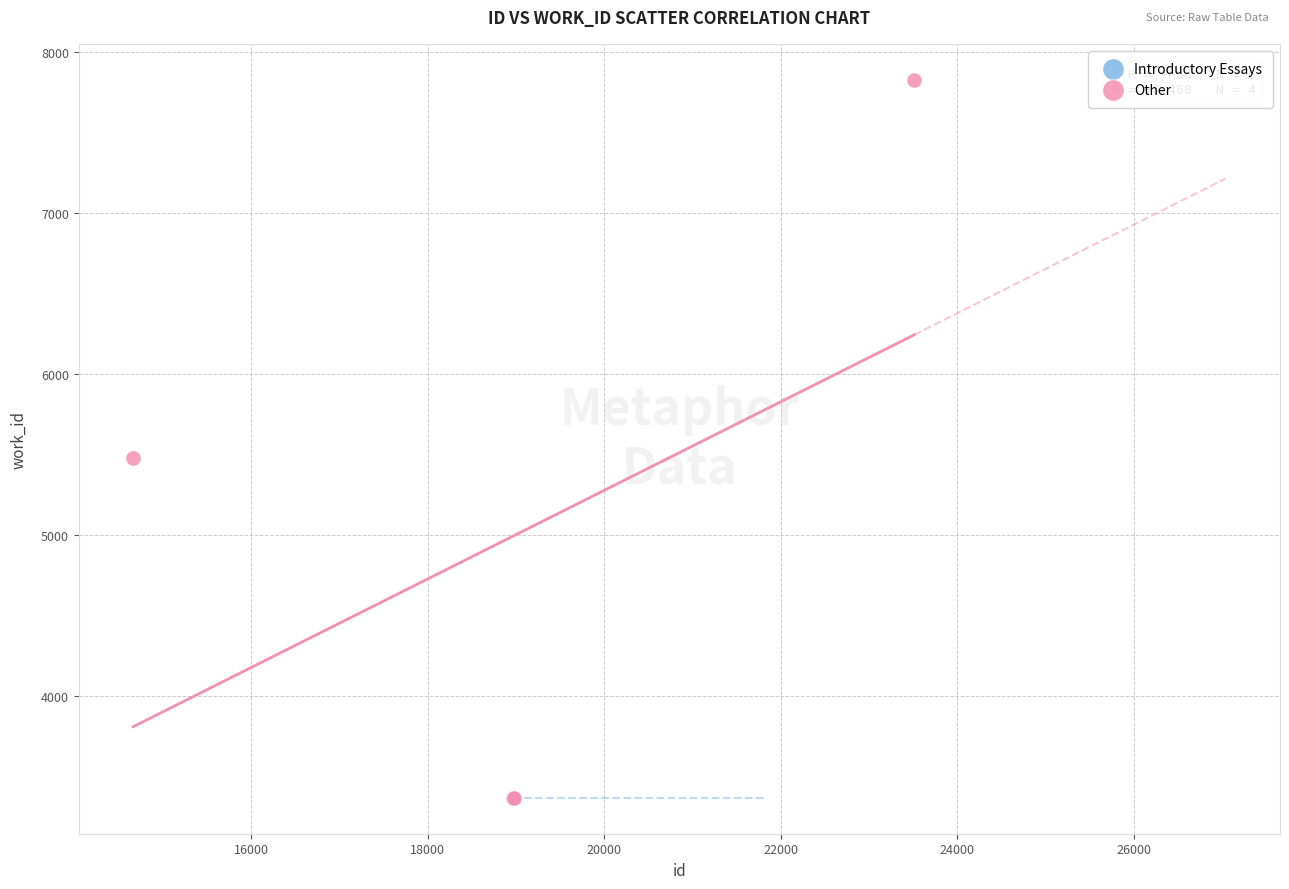

Which series reaches the maximum Y coordinate?

Other